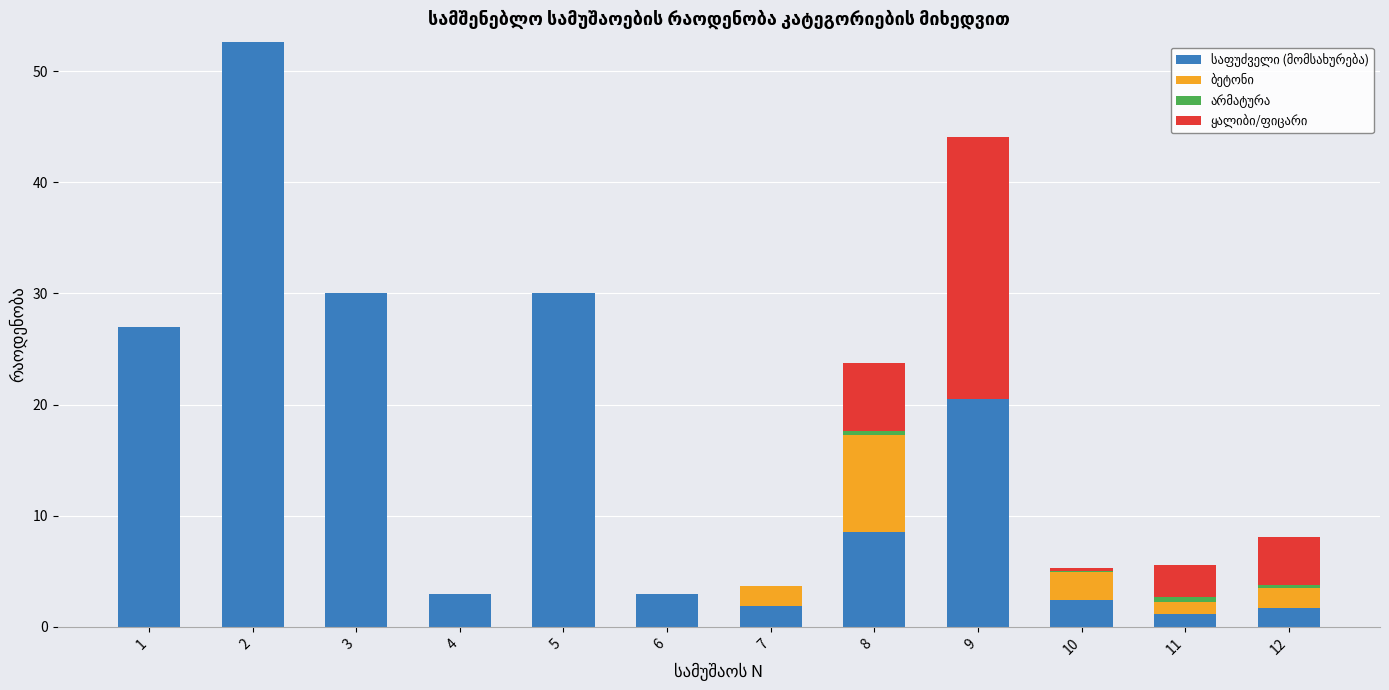

How many categories are shown in the chart?

12